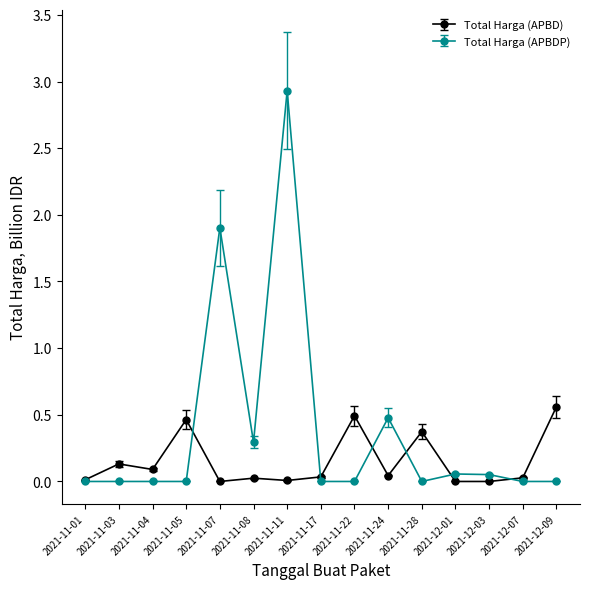

Count the number of data series in this chart.

2